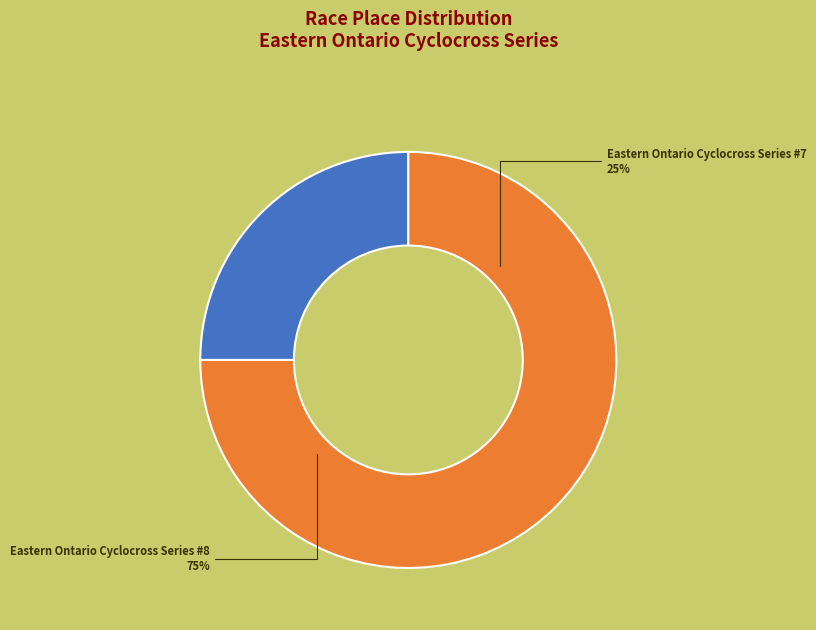

Which category has the biggest portion of the pie?

Eastern Ontario Cyclocross Series #8